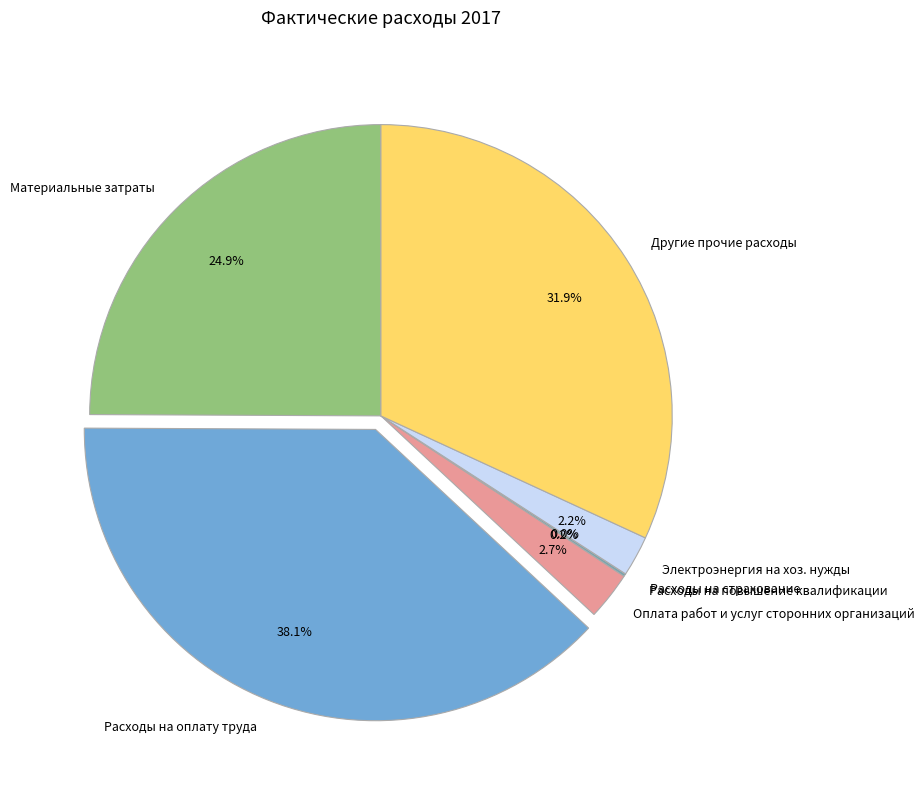

Which slice is the largest?

Расходы на оплату труда